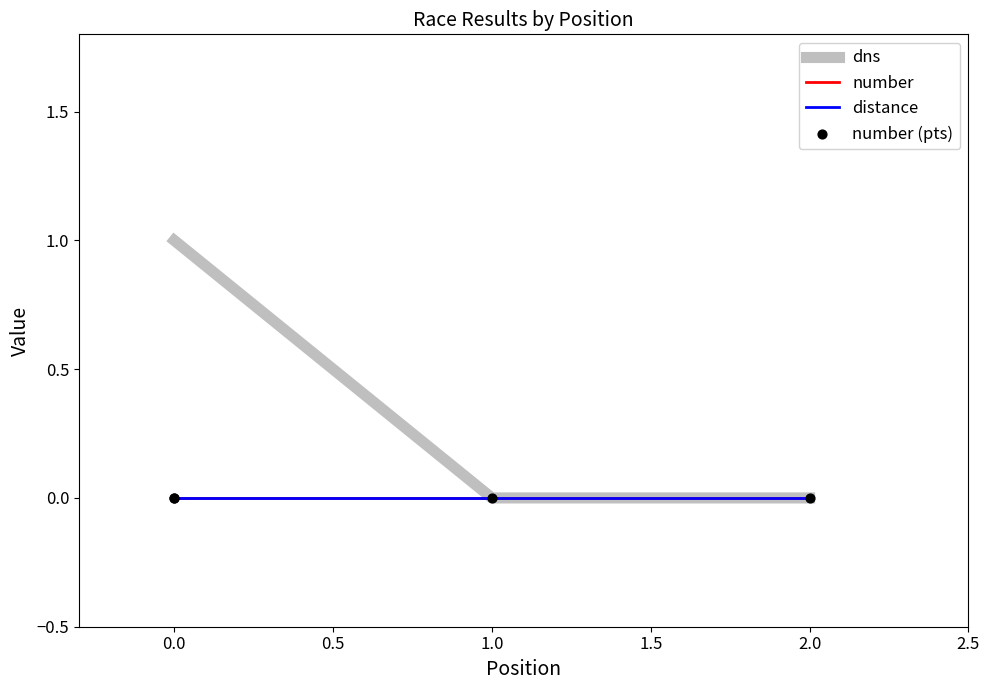

Is the value of number (pts) at 1.0 greater than the value of distance at 2.0?

No